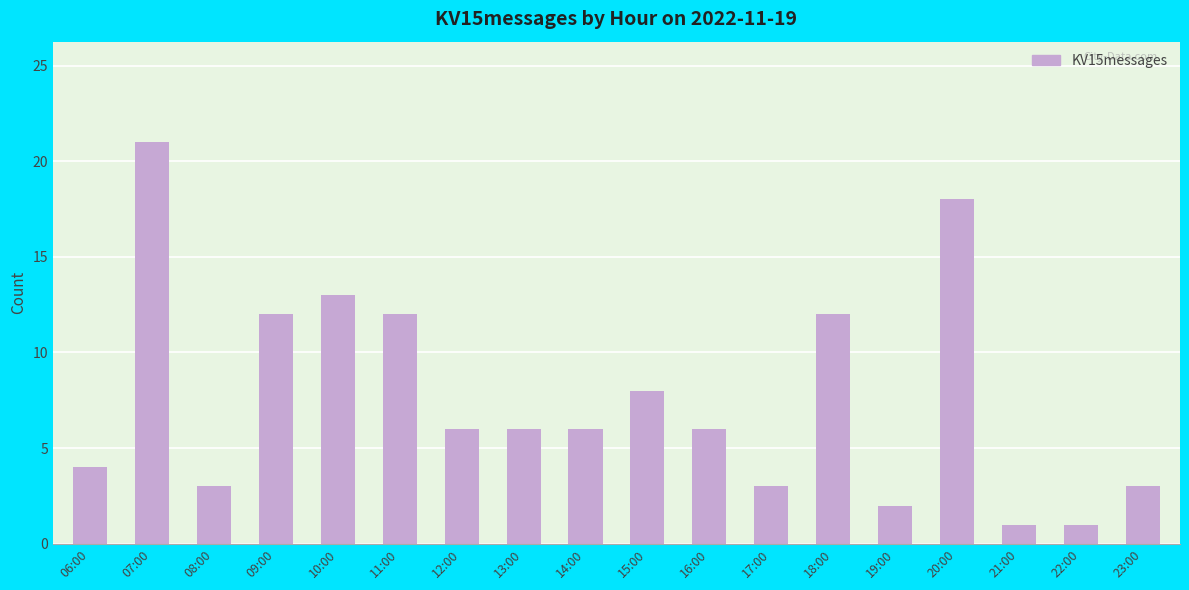

What is the difference between the second highest and minimum values?

17